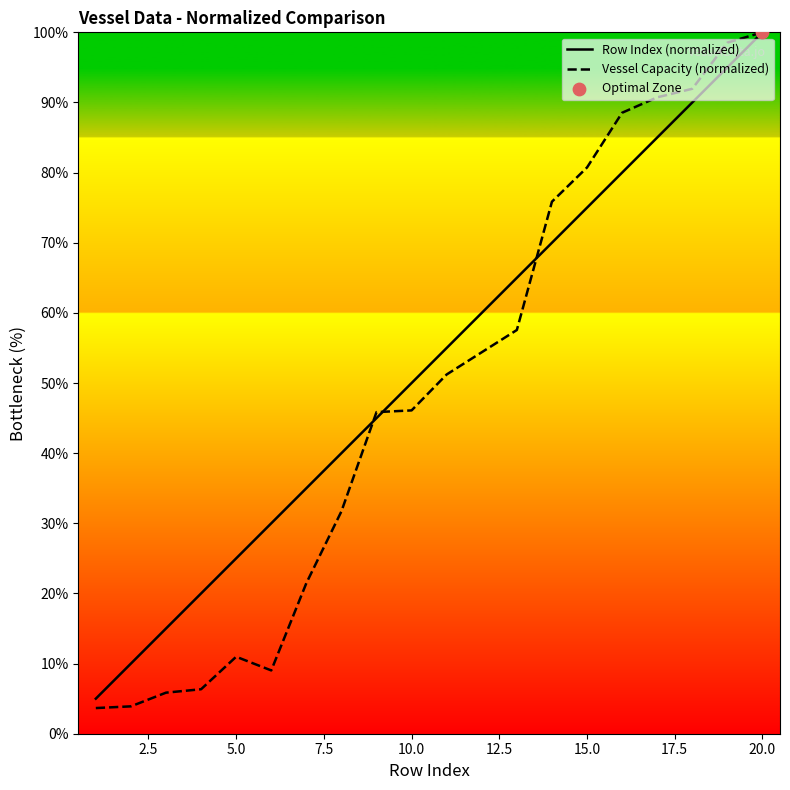

What is the total value across all series at 20.0?

200.0